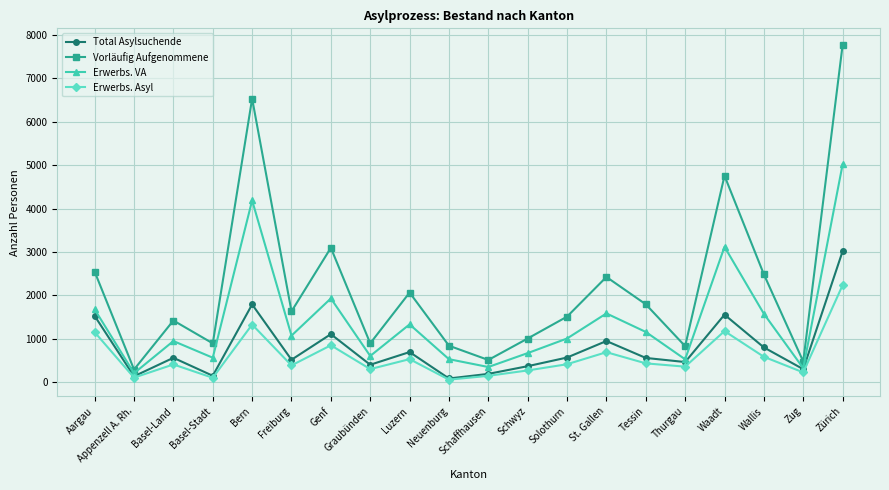

What is the spread (max minus min) of values at Appenzell A. Rh.?

186